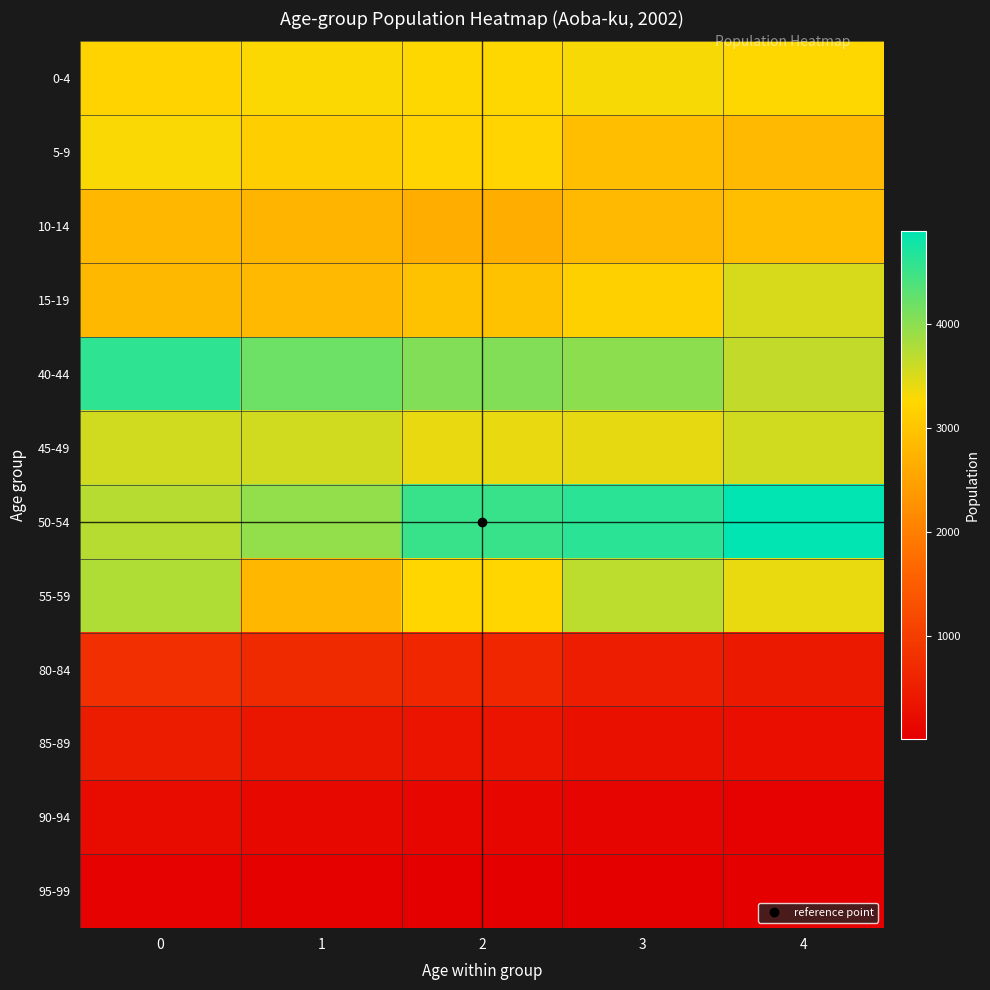

Between 0 and 2, which is larger?

2